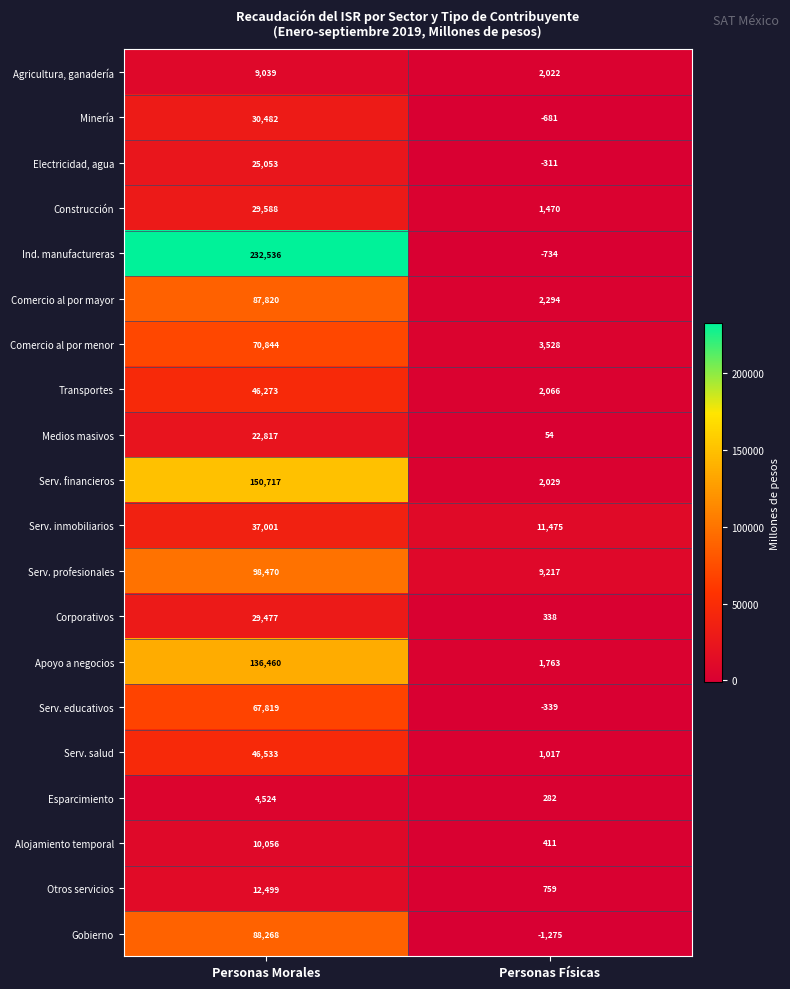

Is it true that Minería equals 19238 at Personas Morales?

False